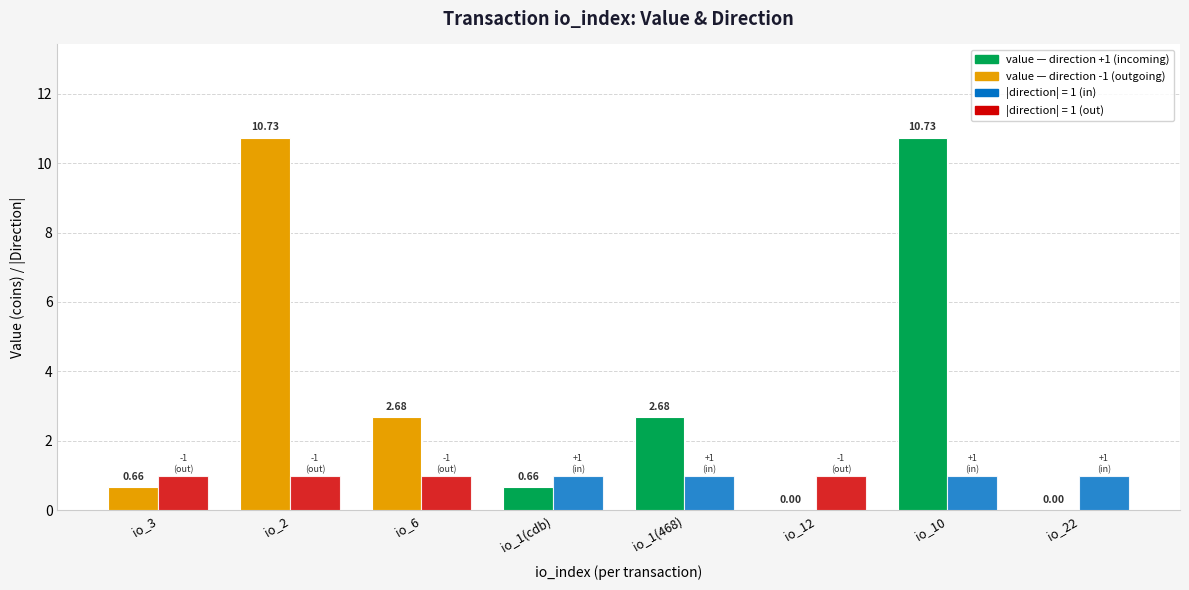

What is the total value across all series at io_1(cdb)?

1.7